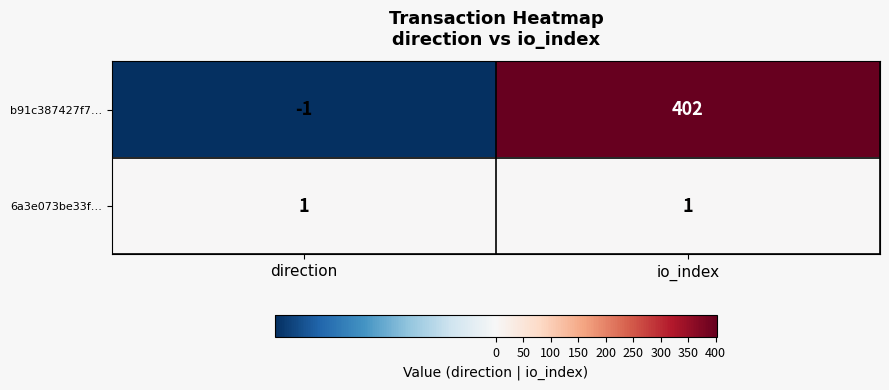

At how many categories does at least one series exceed 318?

1